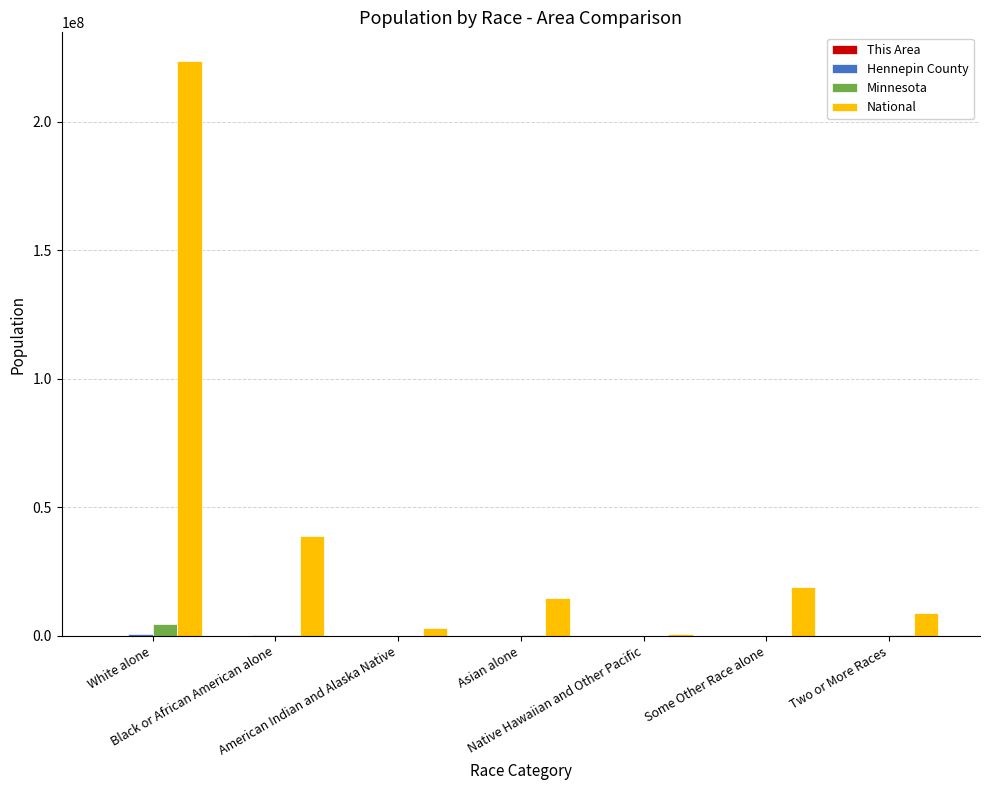

How many series are shown in this chart?

4